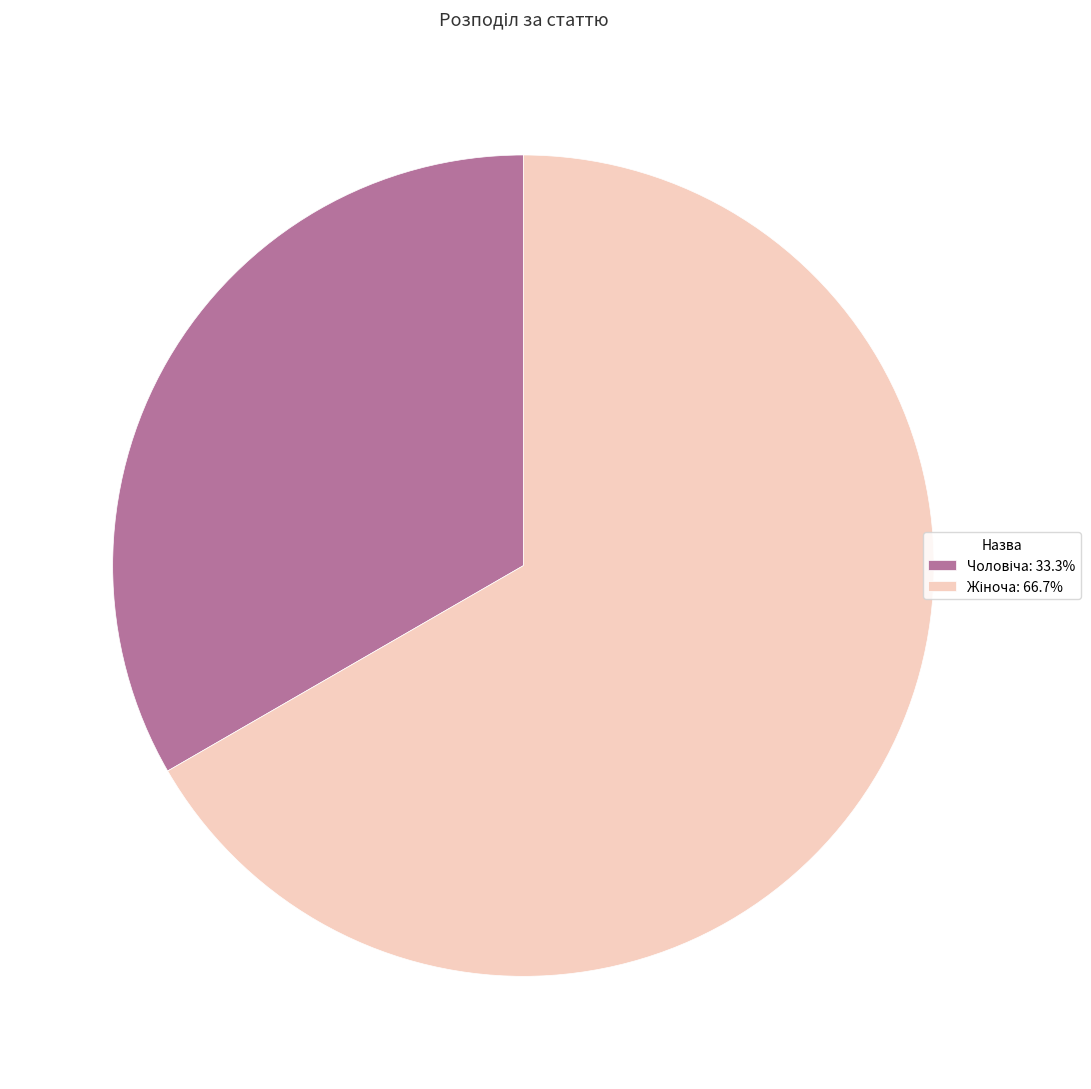

Does any single category account for the majority?

Yes